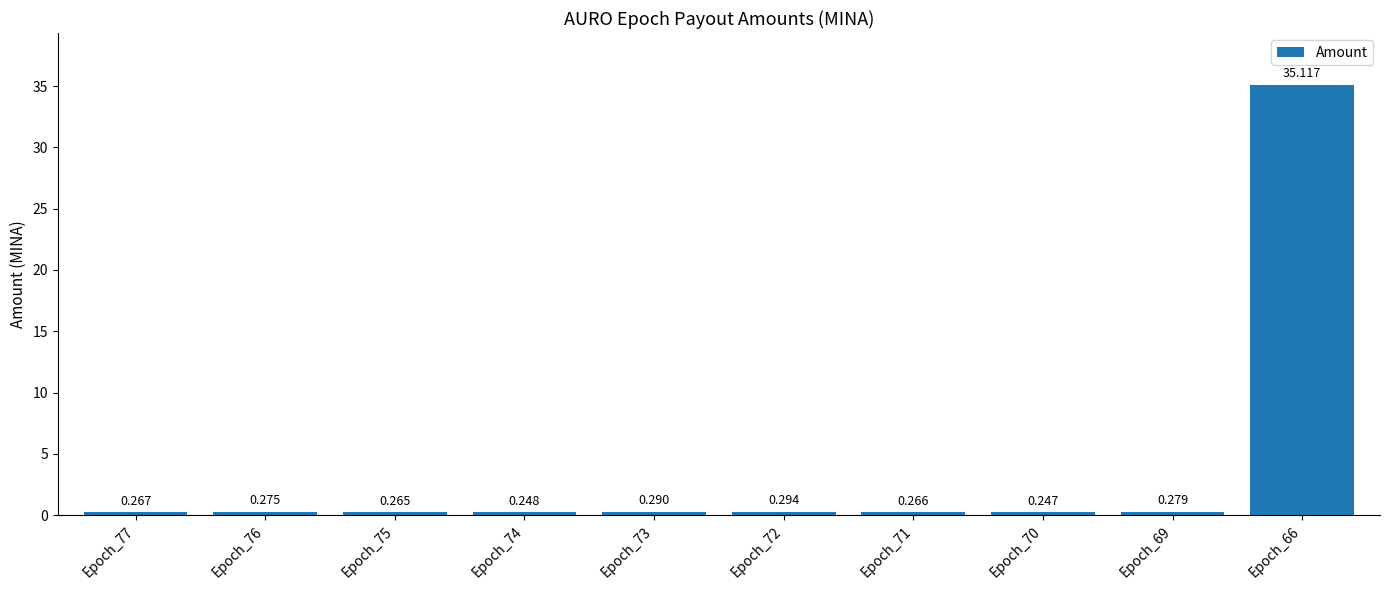

How many series are shown in this chart?

1